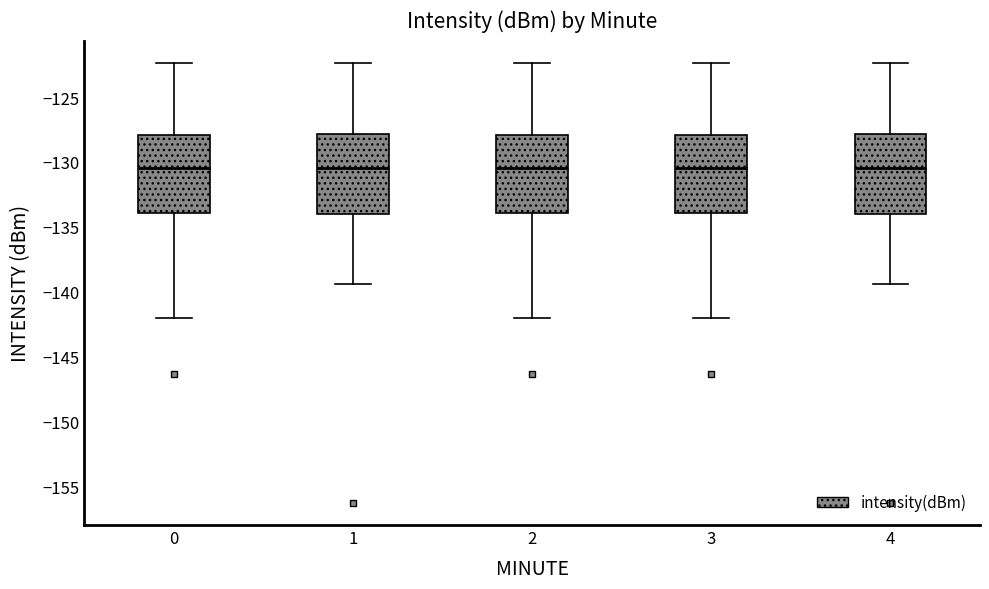

Where does the median line of the box at x = 2 sit on the y-axis? The values are not printed on the chart, so give them approximately, as read against the axis.

-130.5